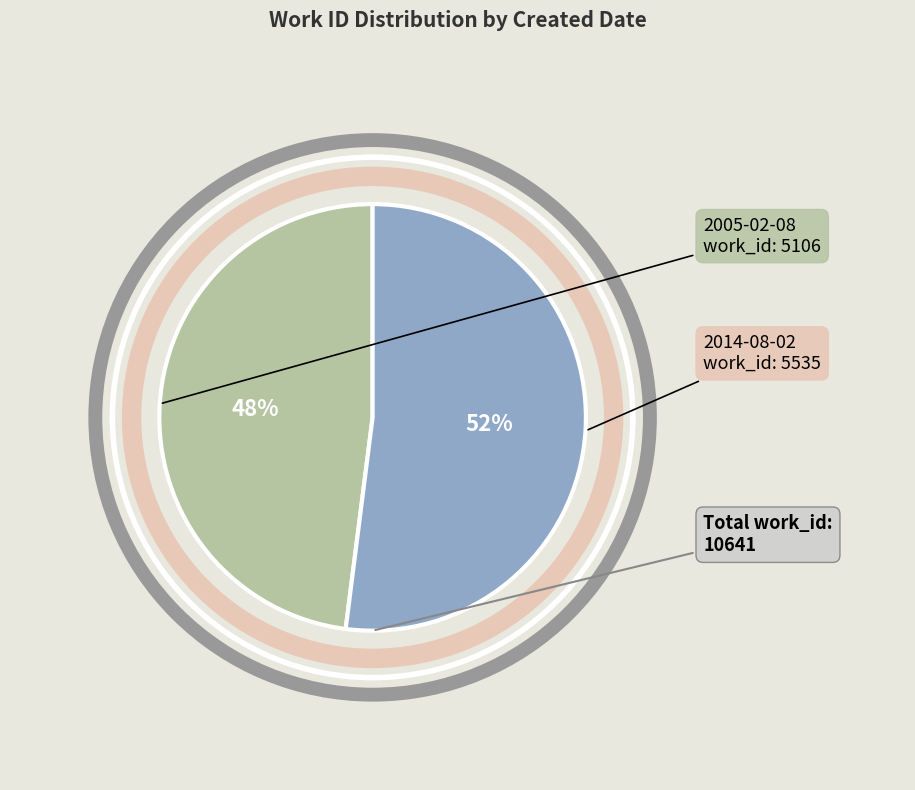

Is there any slice that represents more than half of the pie?

Yes